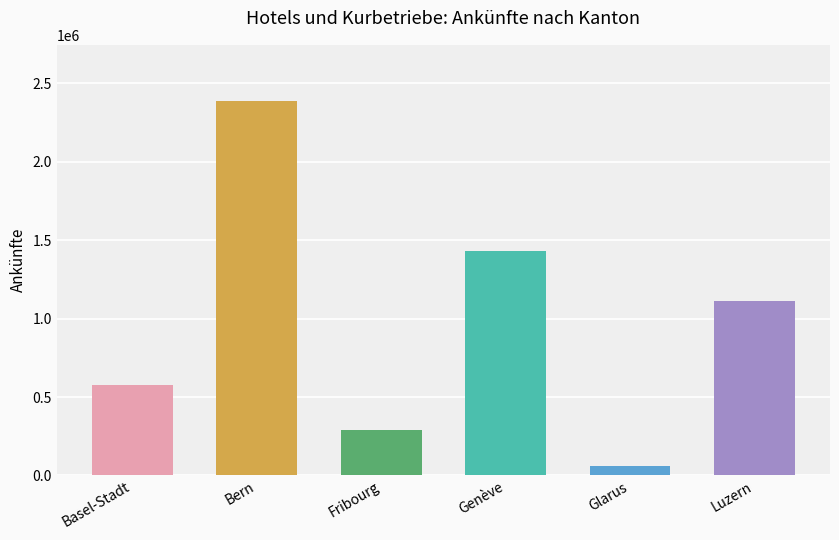

What is the sum of all values?

5854456